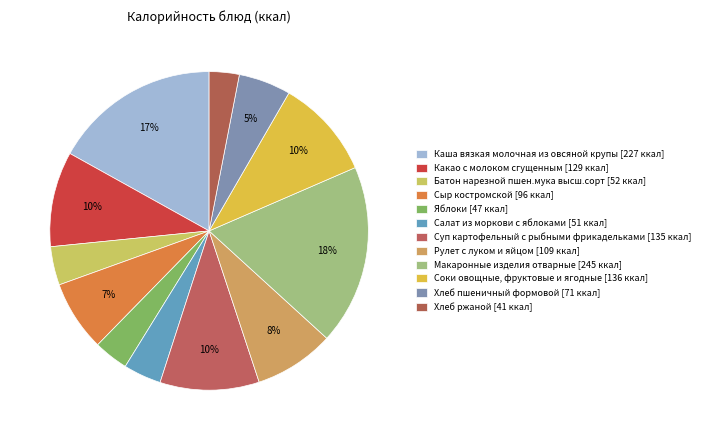

What percentage do Батон нарезной пшен.мука высш.сорт and Хлеб ржаной together represent?

7.0%